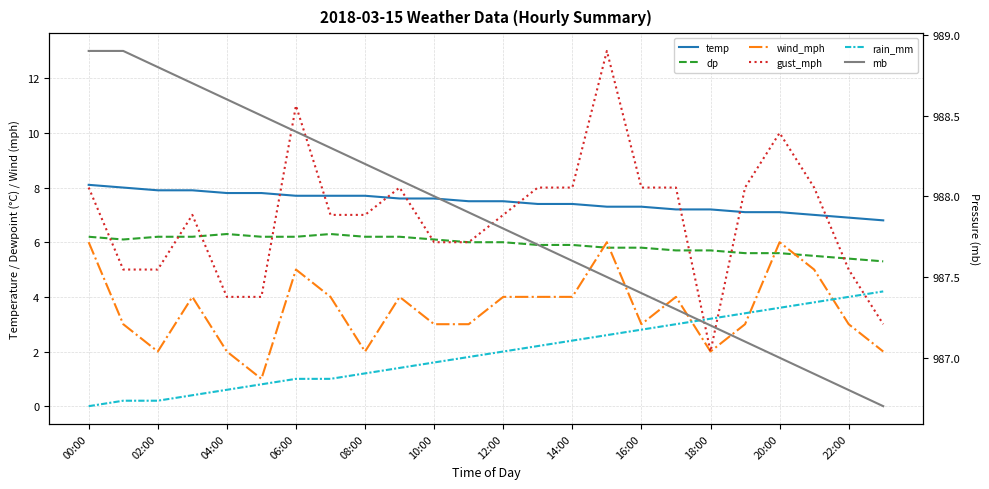

Is it true that wind_mph equals 2.5 at 06:00?

False